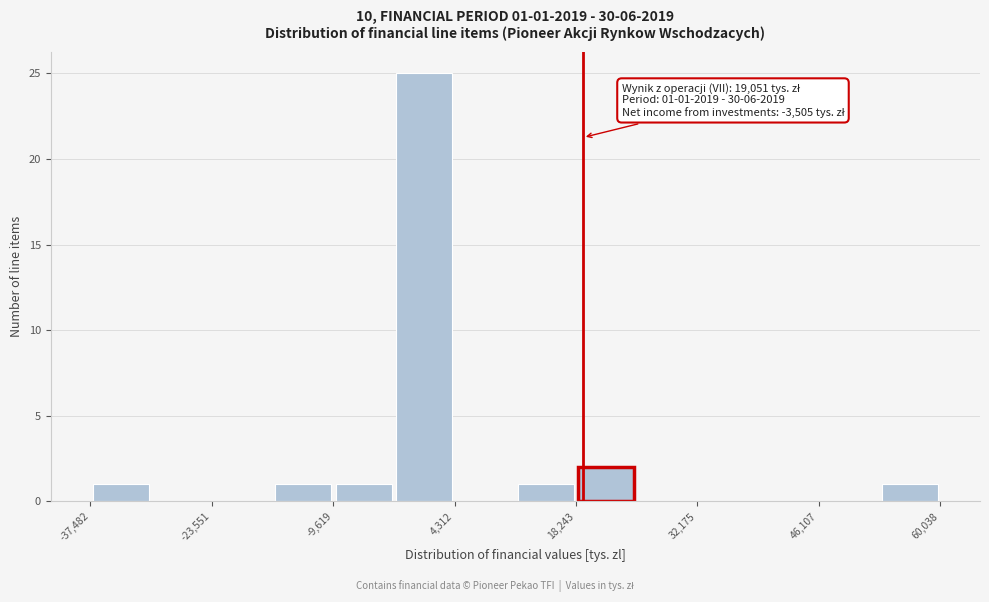

Around what value on the x-axis is the tallest bar? Give the approximate position of its centre, as read against the axis.

0